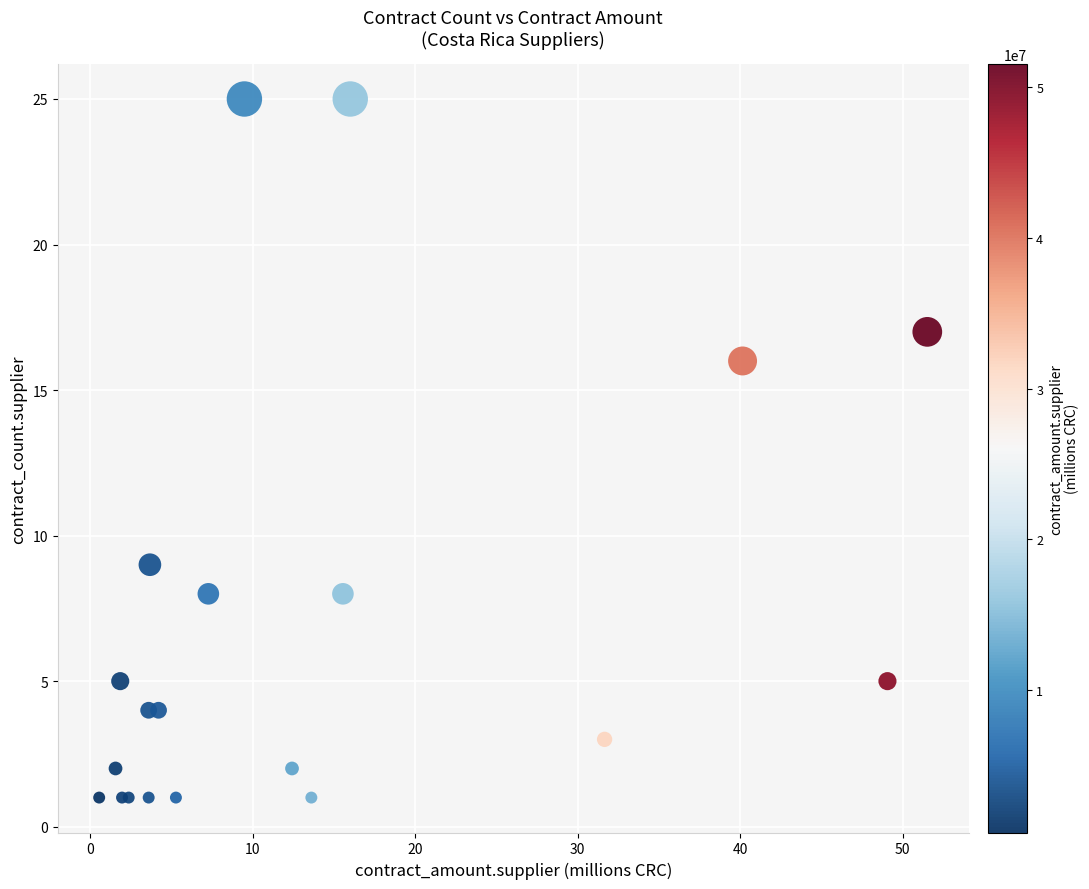

What Y value in the scatter plot is closest to 13?

16